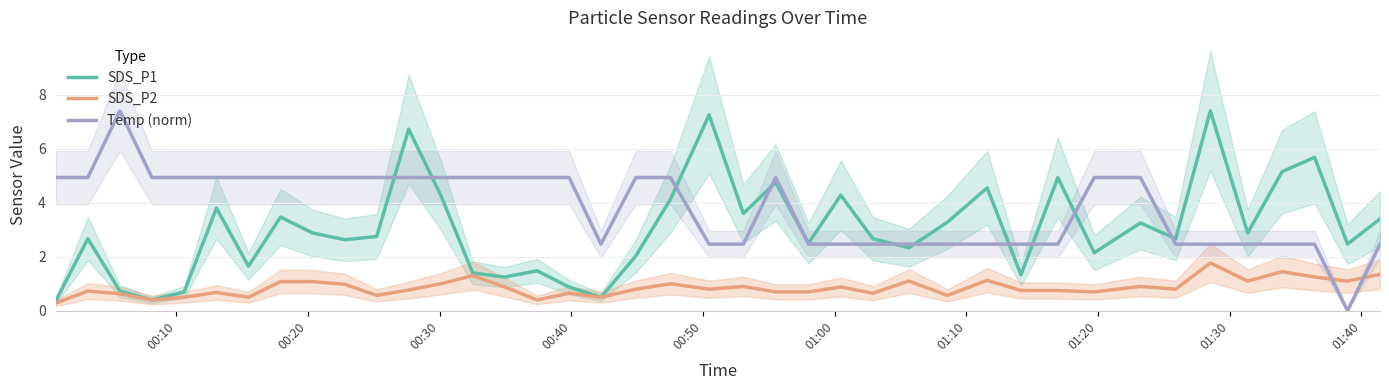

What is the maximum value for SDS_P1?

7.4